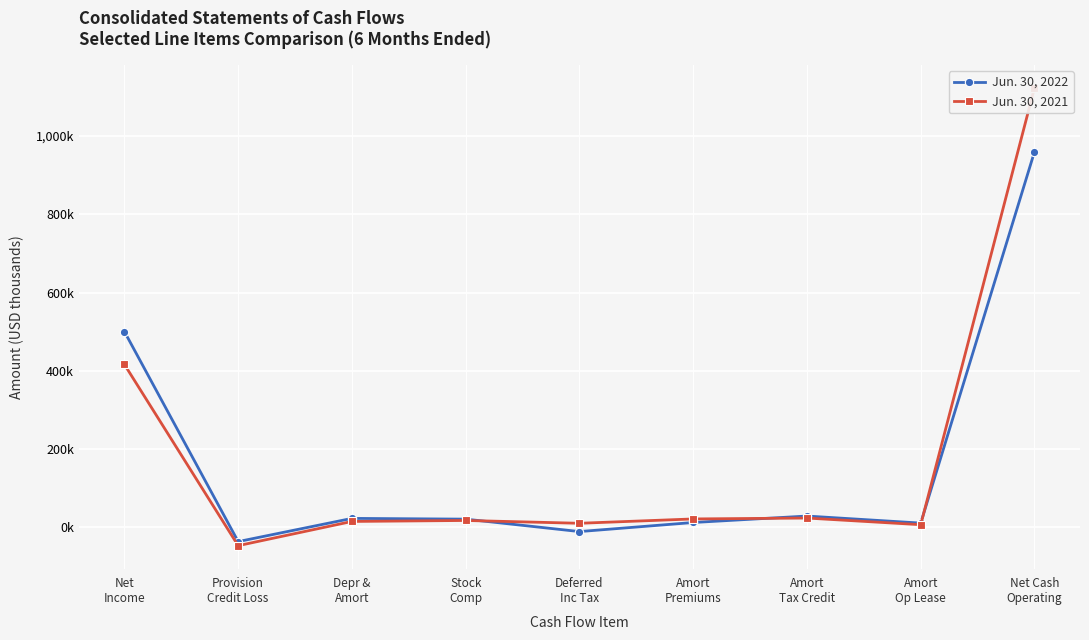

After their last crossing, which series has the higher values: Jun. 30, 2021 or Jun. 30, 2022?

Jun. 30, 2021